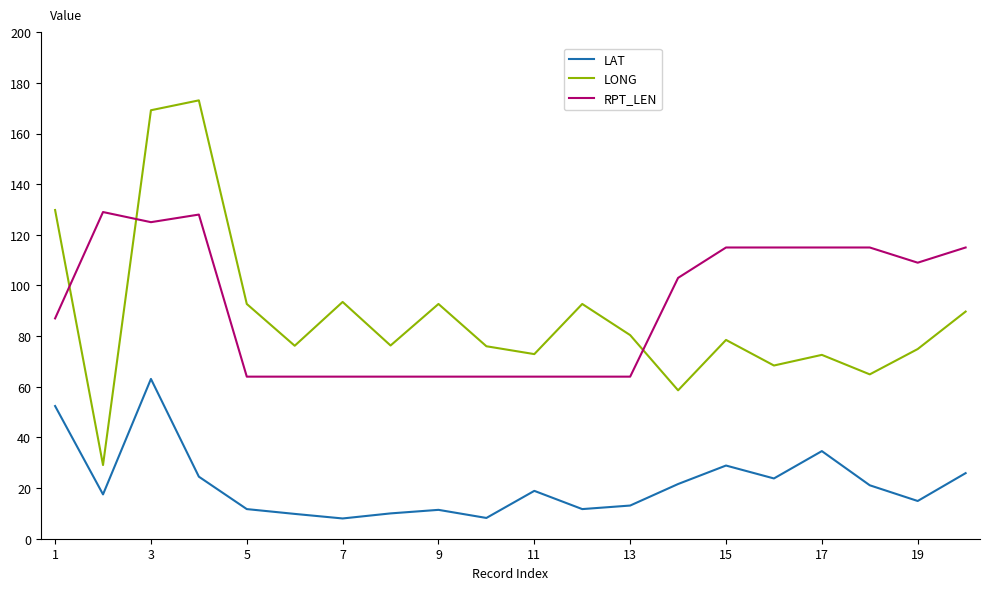

What is the sum of all LONG values?

1762.2